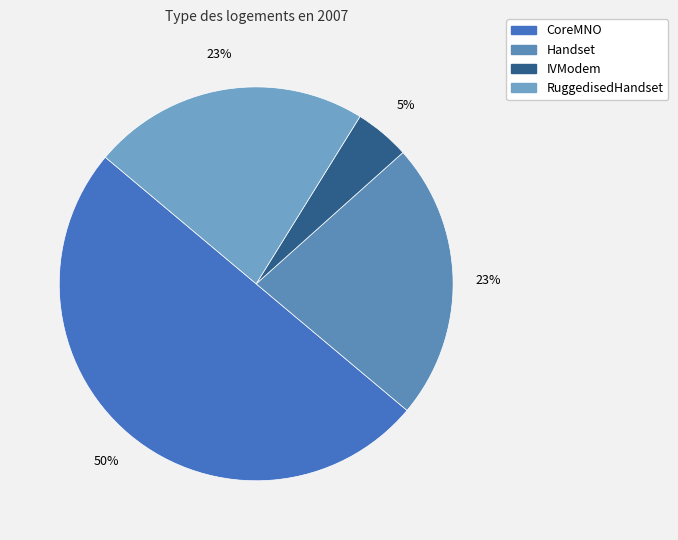

Is Handset the majority of the pie?

No